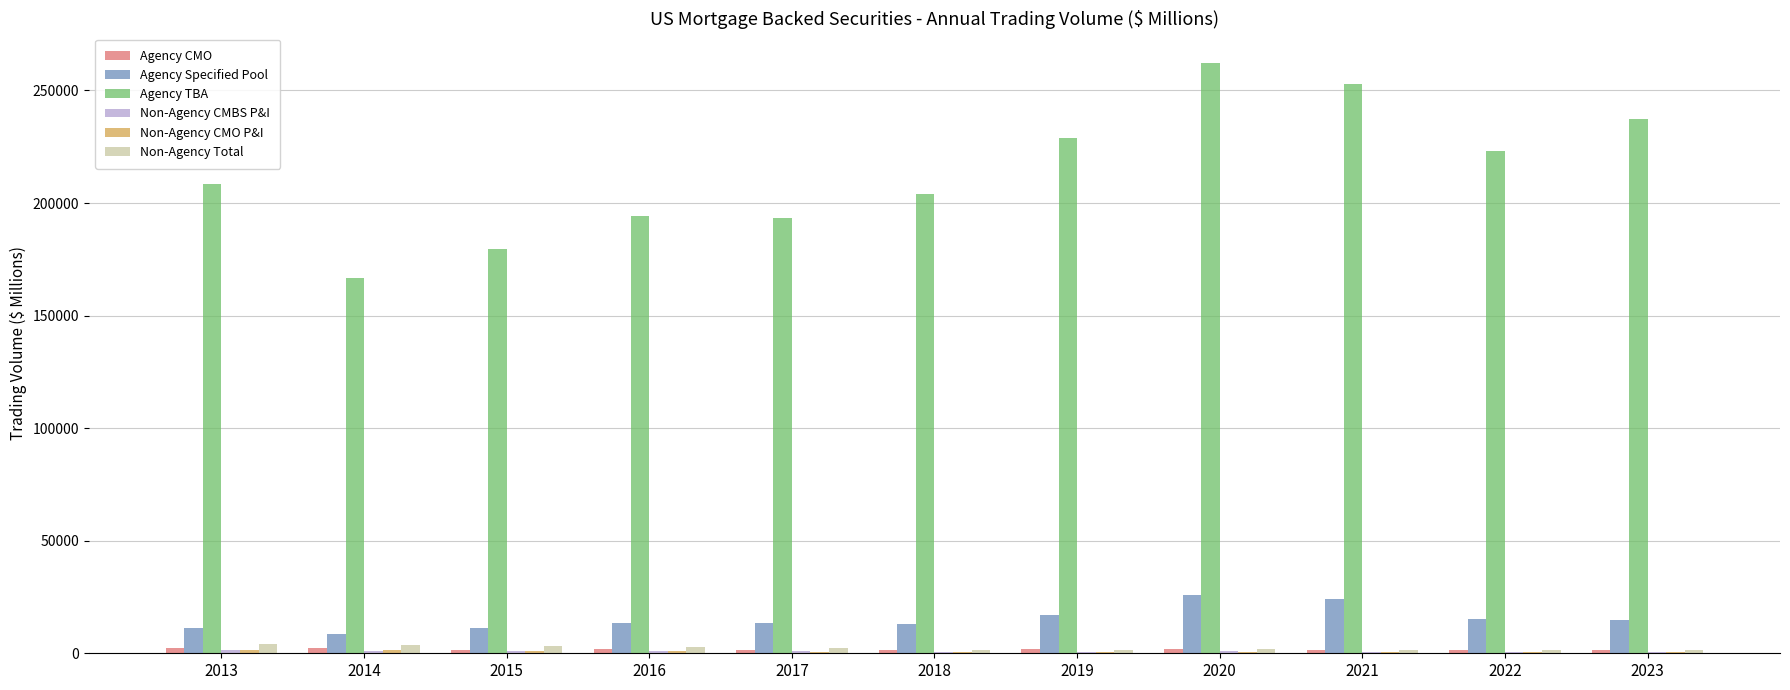

Which series has the largest total across all categories?

Agency TBA